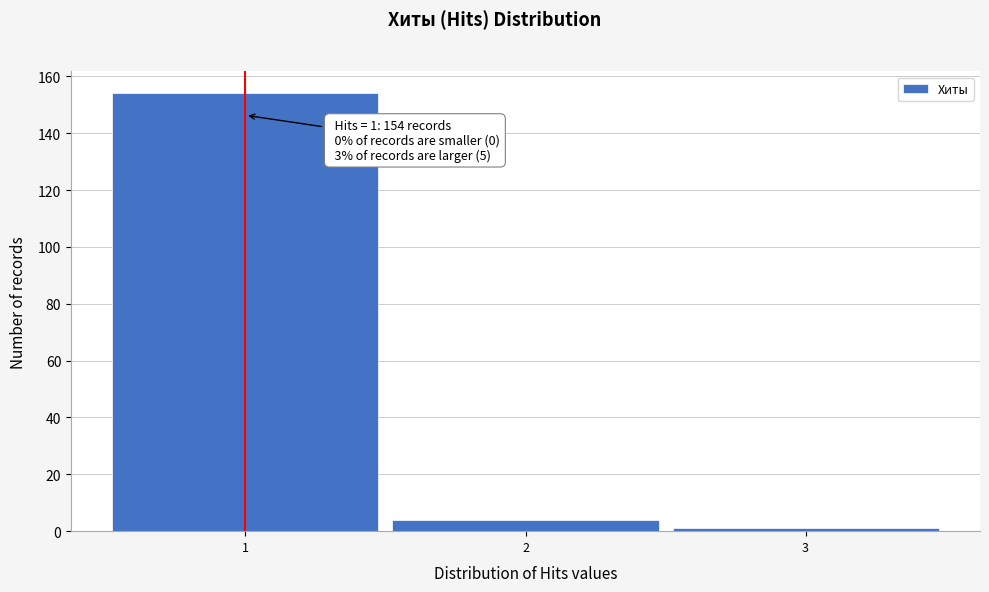

Which range on the x-axis has the tallest bar?

0.5 to 1.5